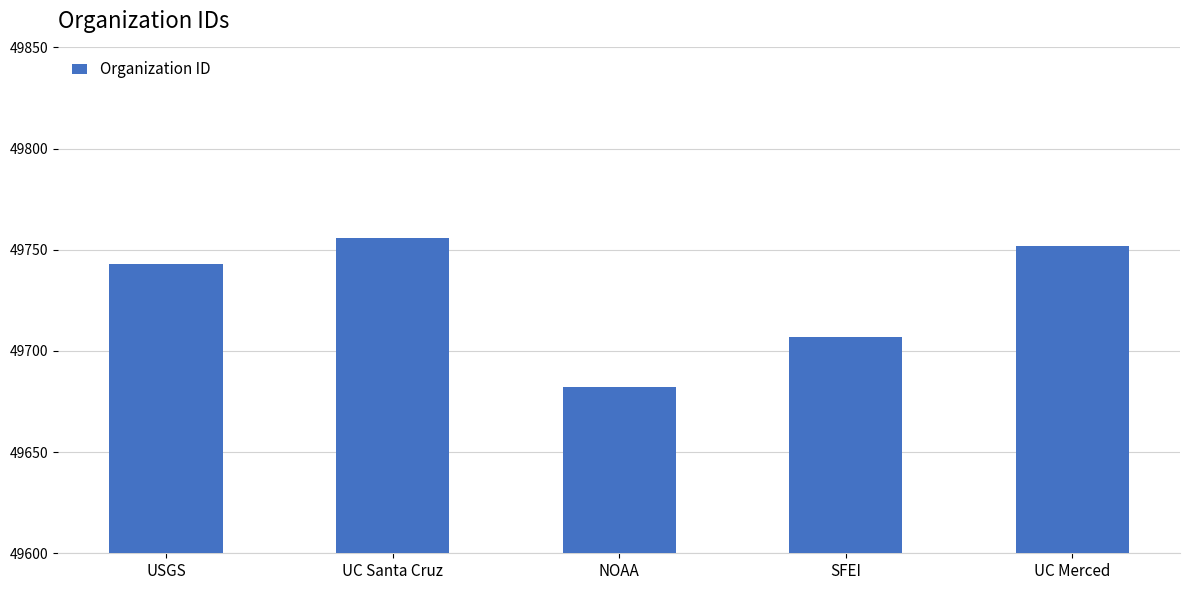

How many bars are there in total?

5